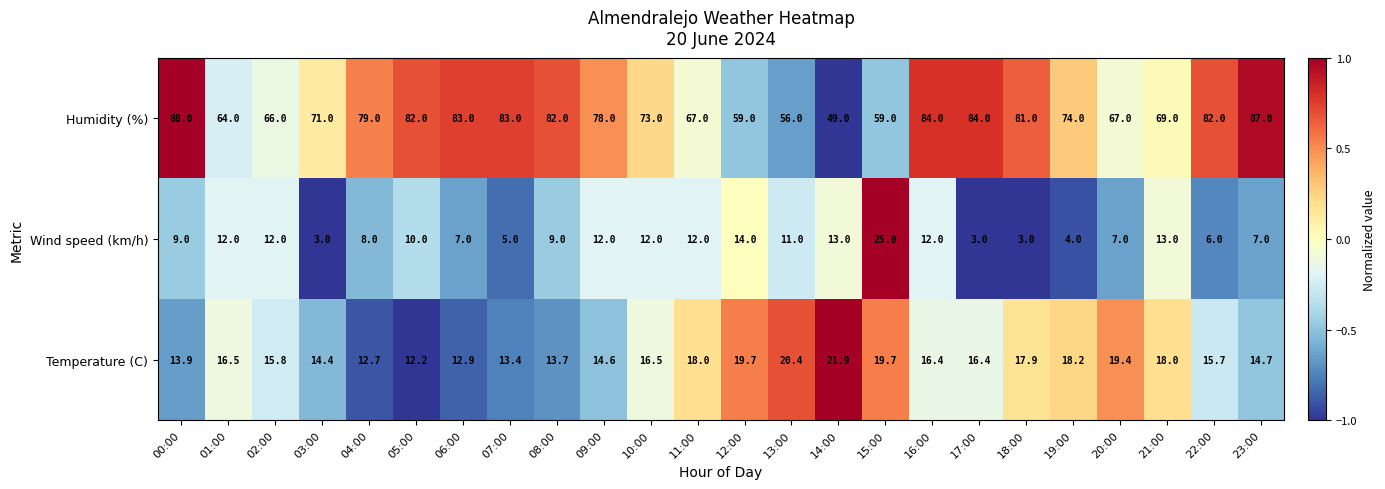

True or false: Wind speed (km/h) has a value of 13.0 at 21:00.

True